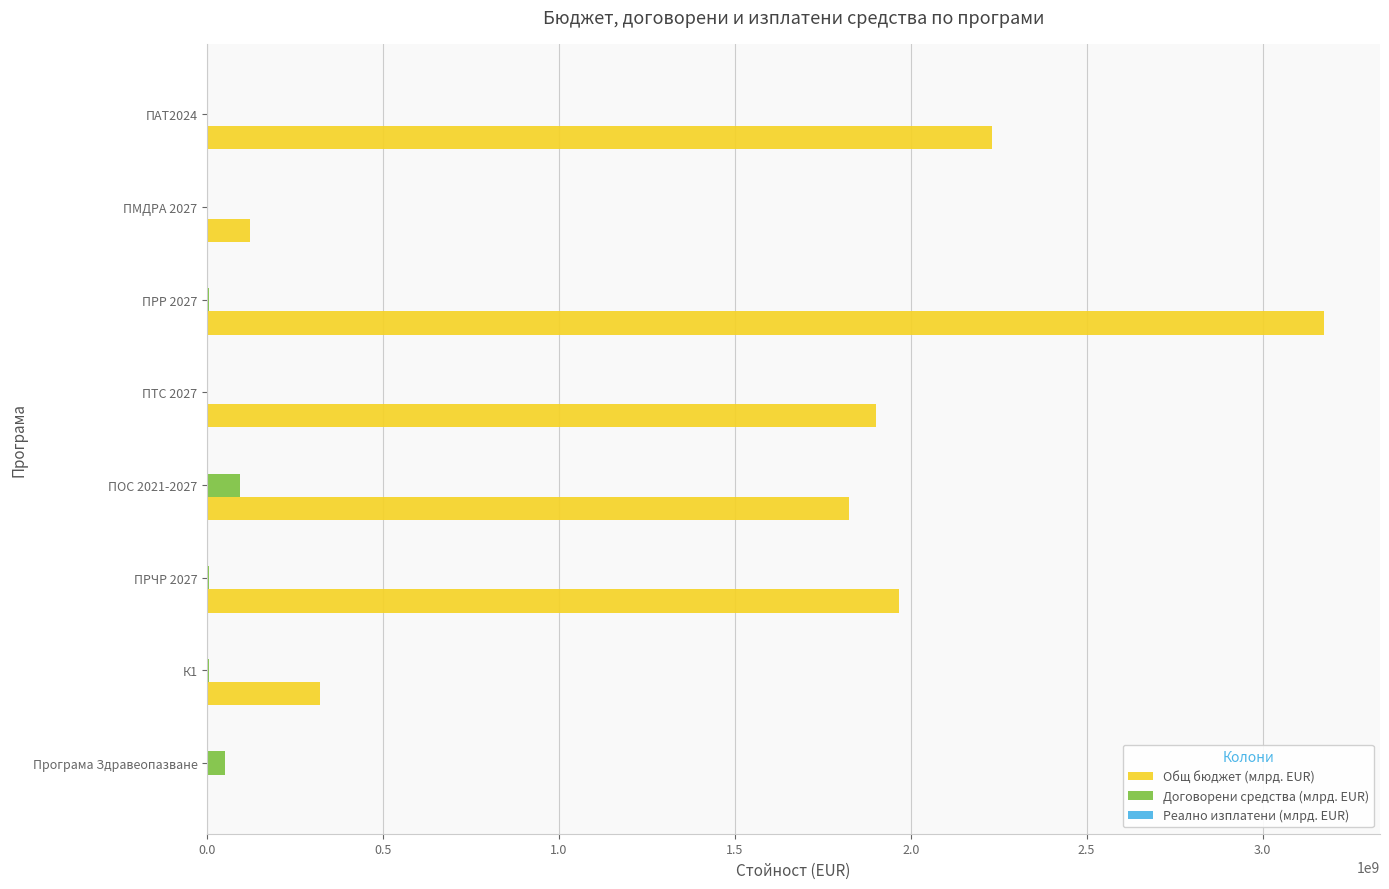

What is the maximum value shown in the chart?

3175060538.0